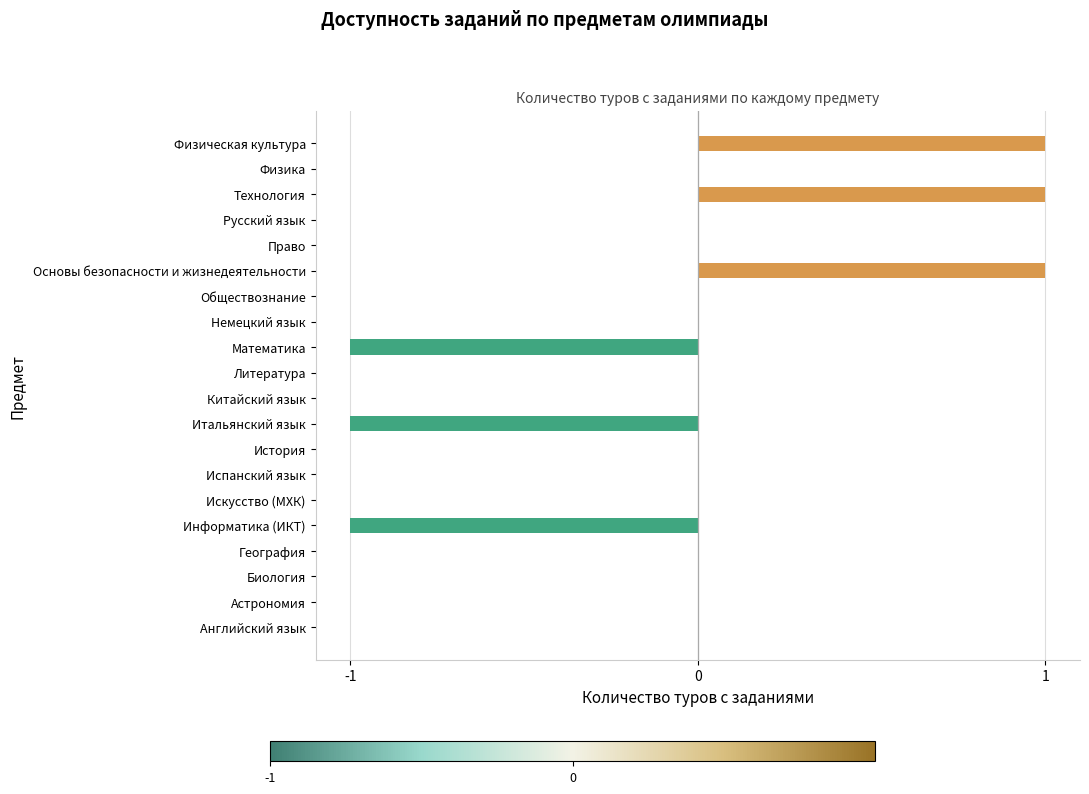

The chart shows a value of 1 at Биология. True or false?

False